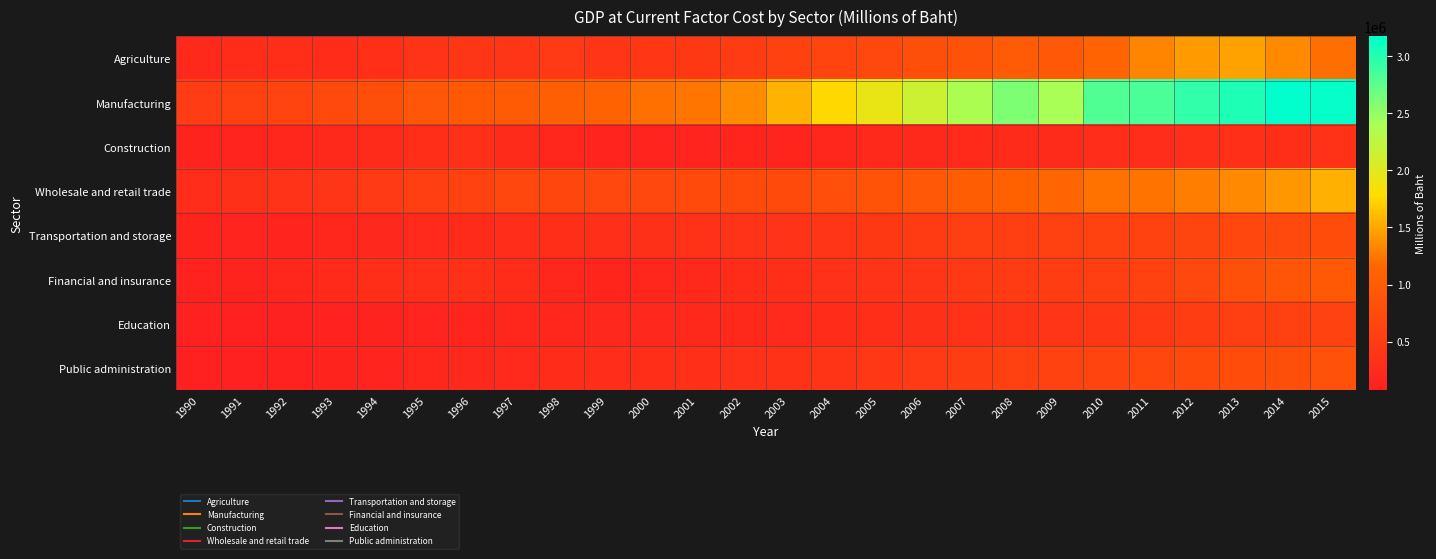

Reading left to right, extract all data points from this chart.

Agriculture: 1990=225348	1991=265761	1992=295893	1993=262294	1994=317839	1995=382640	1996=420089	1997=426671	1998=482396	1999=426124	2000=430927	2001=458678	2002=500828	2003=595999	2004=646298	2005=699119	2006=788807	2007=849364	2008=982082	2009=944437	2010=1138880	2011=1320175	2012=1432087	2013=1473542	2014=1345217	2015=1203443
Manufacturing: 1990=514181	1991=587038	1992=645768	1993=715343	1994=789440	1995=909696	1996=968408	1997=1004948	1998=1051704	1999=1116818	2000=1216310	2001=1238510	2002=1360090	2003=1561612	2004=1750425	2005=1936621	2006=2145509	2007=2376069	2008=2601953	2009=2400390	2010=2807839	2011=2828043	2012=2948466	2013=3030608	2014=3172917	2015=3142898
Construction: 1990=125592	1991=156430	1992=178270	1993=213037	1994=258629	1995=294214	1996=333297	1997=252785	1998=176368	1999=158481	2000=144613	2001=148155	2002=158375	2003=166116	2004=185303	2005=211716	2006=228404	2007=246585	2008=249913	2009=252715	2010=284324	2011=284213	2012=311791	2013=316778	2014=307576	2015=348509
Wholesale and retail trade: 1990=288303	1991=322838	1992=376807	1993=421380	1994=482004	1995=545382	1996=600376	1997=683021	1998=694204	1999=698931	2000=700195	2001=728878	2002=728383	2003=738032	2004=814679	2005=868342	2006=947538	2007=1026971	2008=1092946	2009=1146164	2010=1224166	2011=1233603	2012=1287403	2013=1341523	2014=1415939	2015=1548674
Transportation and storage: 1990=123769	1991=139788	1992=163895	1993=189725	1994=211541	1995=231769	1996=257480	1997=278446	1998=293743	1999=314065	2000=328812	2001=349006	2002=370948	2003=376283	2004=412962	2005=448105	2006=498779	2007=554078	2008=558455	2009=573463	2010=599260	2011=607285	2012=655375	2013=680492	2014=709402	2015=768770
Financial and insurance: 1990=115895	1991=136811	1992=188443	1993=245686	1994=292411	1995=310762	1996=338161	1997=272700	1998=188215	1999=151395	2000=178613	2001=218709	2002=262435	2003=294980	2004=339231	2005=378405	2006=417973	2007=460051	2008=493662	2009=525296	2010=550611	2011=608095	2012=702801	2013=821296	2014=906583	2015=960315
Education: 1990=72373	1991=82385	1992=100167	1993=116405	1994=127230	1995=148947	1996=161651	1997=175934	1998=195095	1999=200672	2000=207714	2001=214575	2002=220356	2003=236626	2004=271361	2005=300987	2006=330532	2007=363311	2008=383217	2009=410952	2010=437451	2011=473843	2012=524454	2013=552792	2014=585572	2015=613662
Public administration: 1990=83965	1991=96124	1992=116449	1993=134404	1994=148294	1995=191880	1996=210201	1997=232547	1998=261278	1999=283147	2000=300002	2001=317382	2002=340609	2003=359819	2004=393384	2005=437976	2006=482560	2007=530042	2008=577397	2009=606399	2010=640207	2011=681051	2012=732534	2013=765985	2014=802183	2015=839209